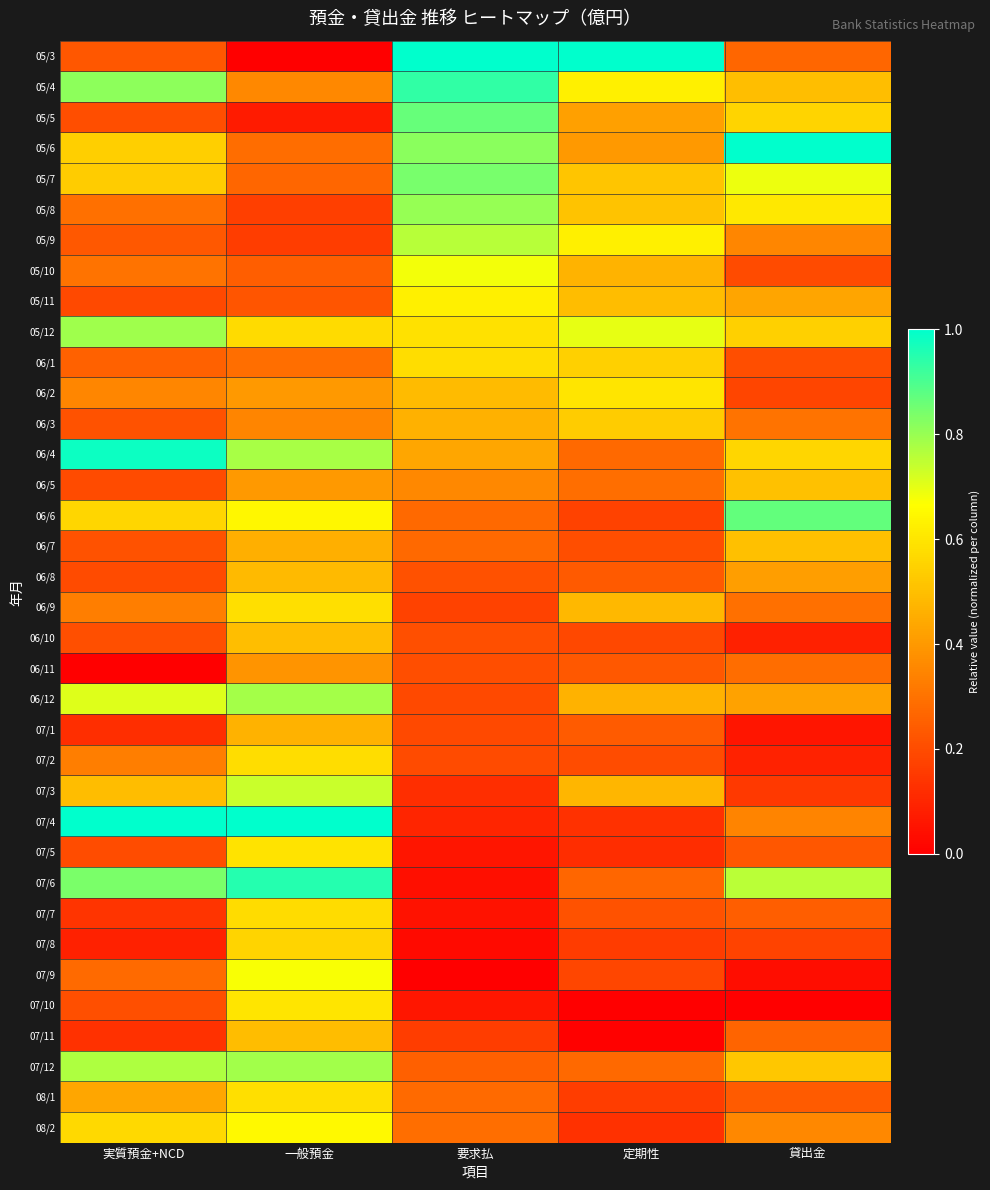

What is the total value across all series at 要求払?

13.6